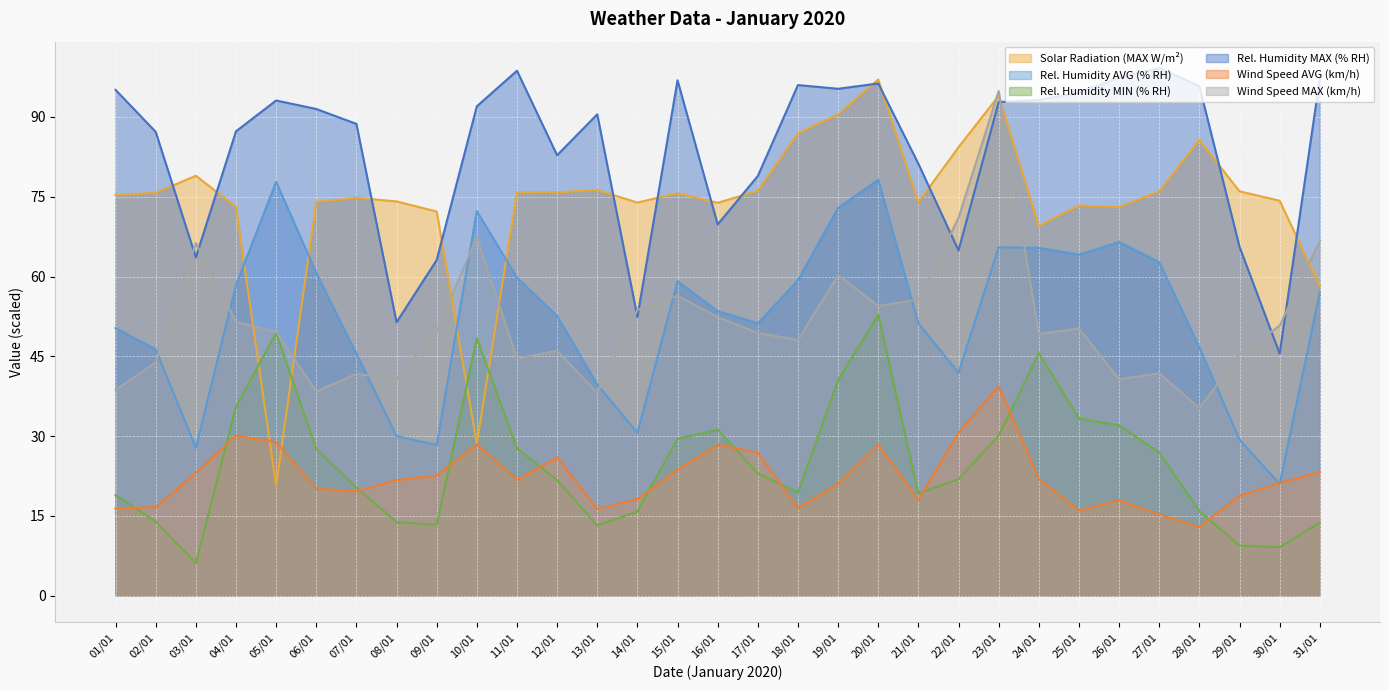

How many categories are shown in the chart?

31